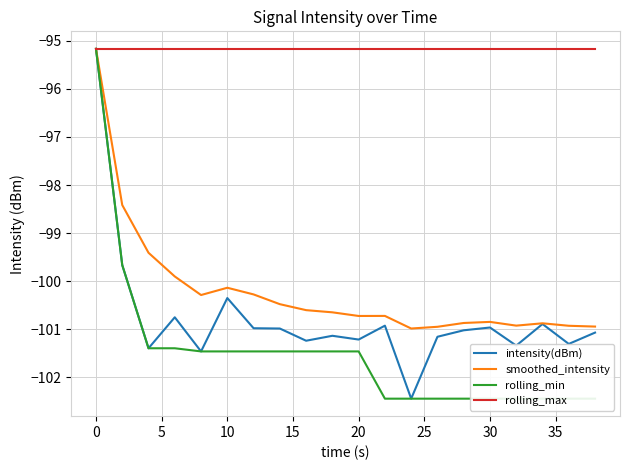

What is the sum of all rolling_max values?

-1903.4